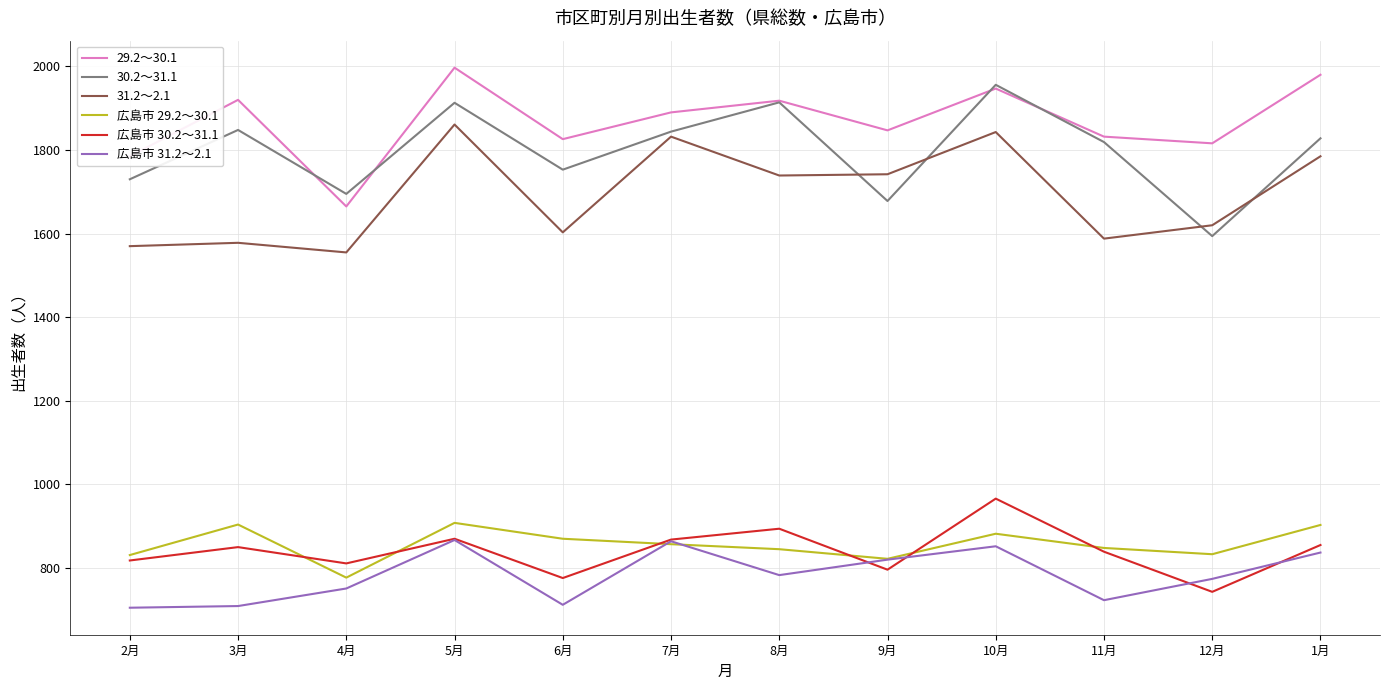

True or false: 広島市 30.2～31.1 and 29.2～30.1 intersect in this chart.

False